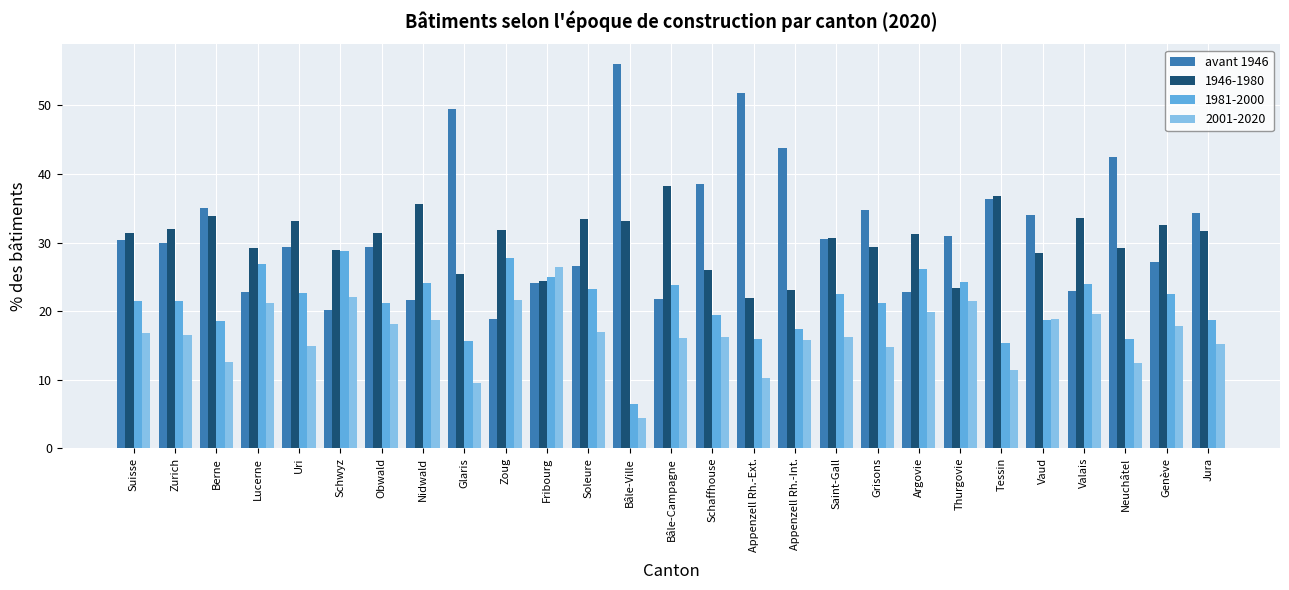

What is the sum of all 2001-2020 values?

445.8